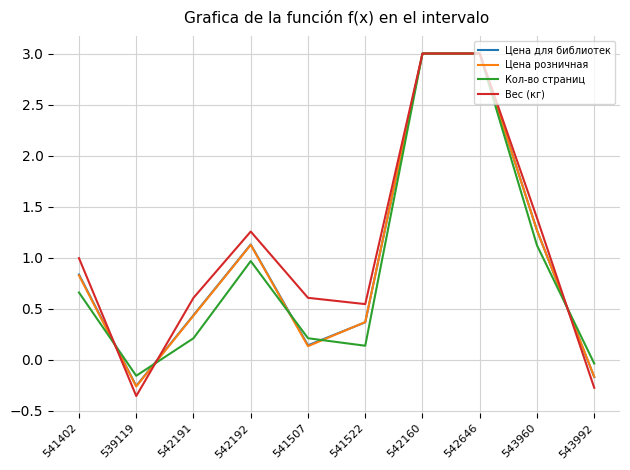

What position from the left is 542192?

4